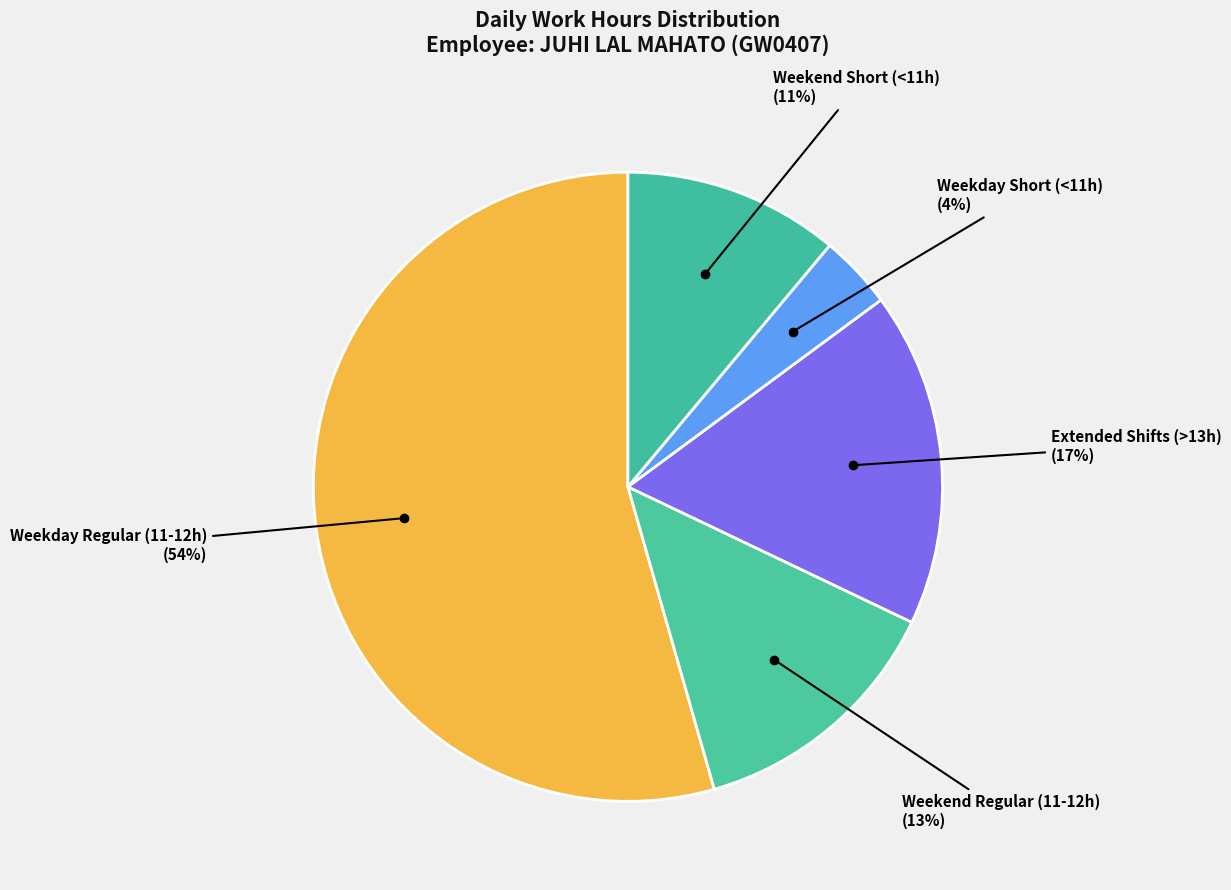

How many segments does this pie chart have?

5